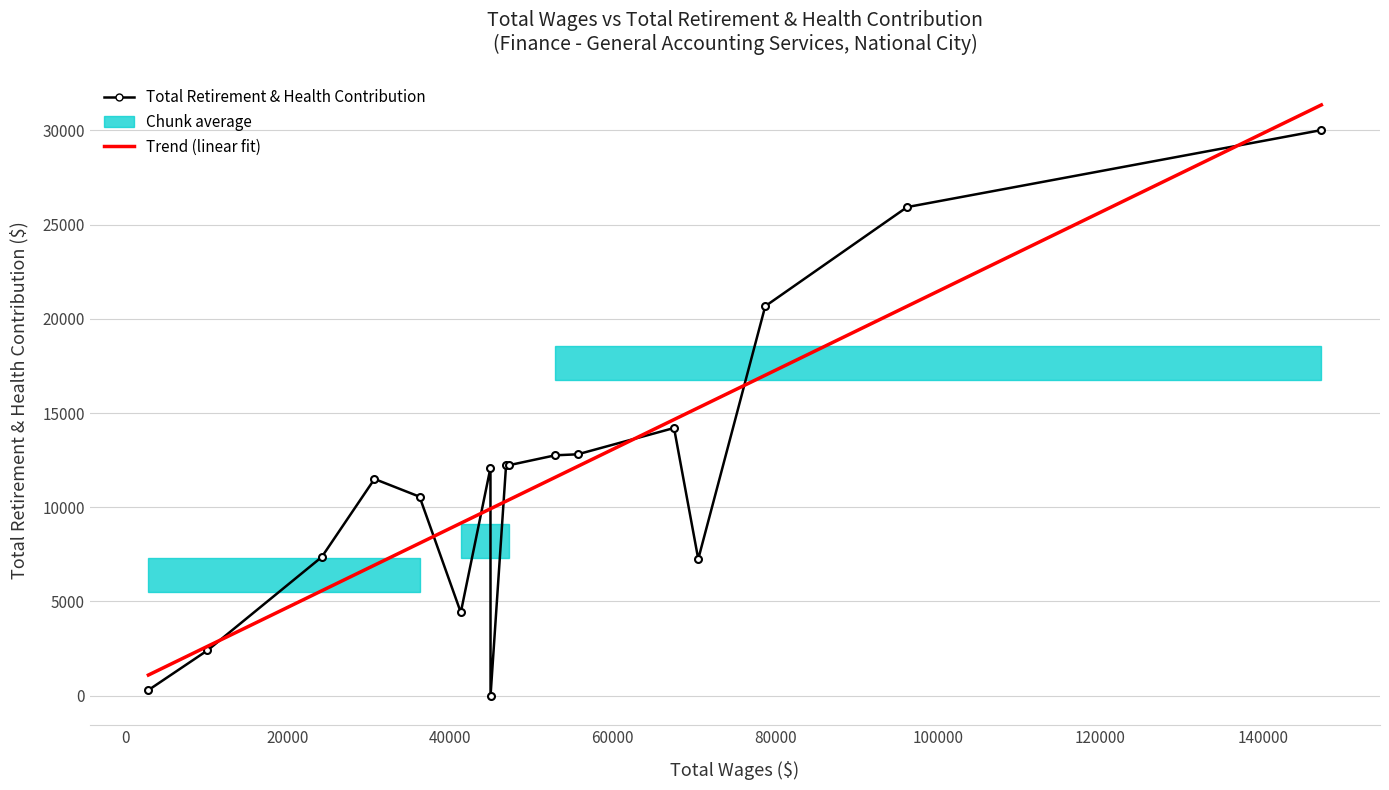

What is the lowest value of the Trend (linear fit) series?

1097.5